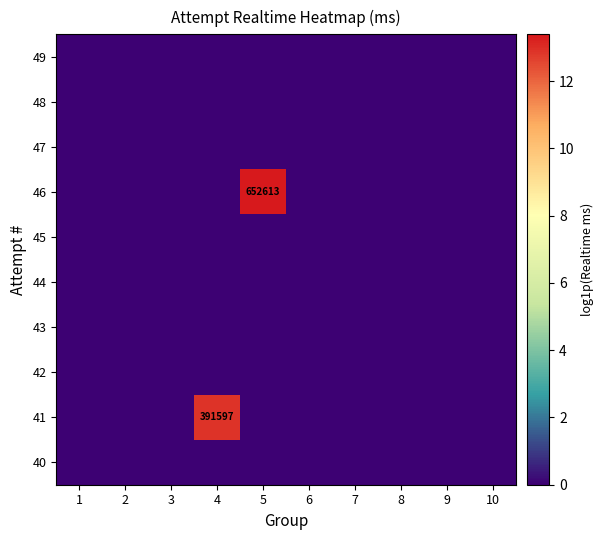

How many series are shown in this chart?

10